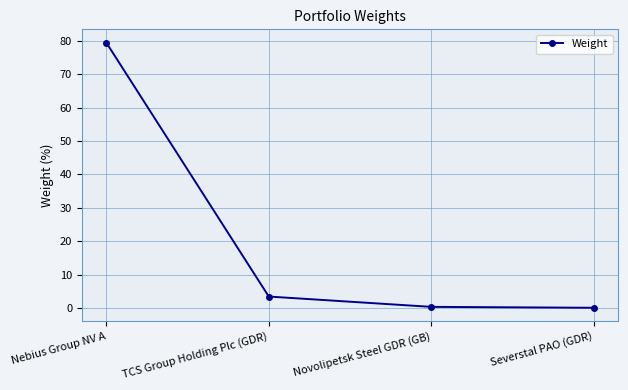

The value at Nebius Group NV A is 23.9. True or false?

False